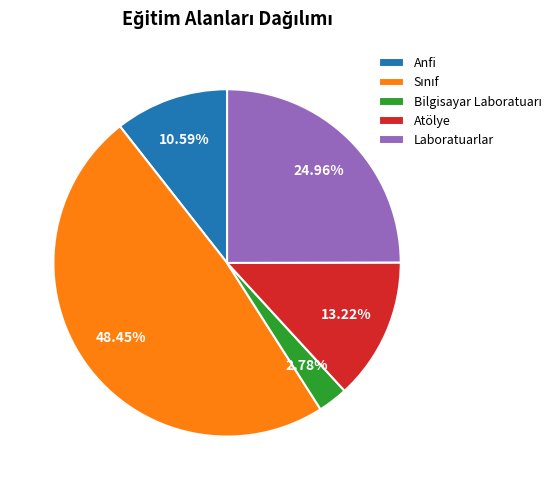

Is there a majority slice in this chart?

No